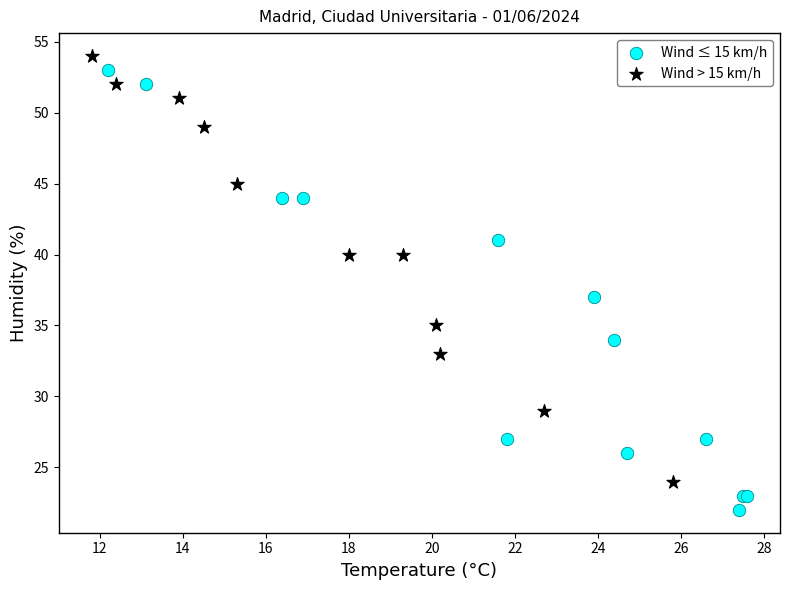

What are all the series names shown in the legend?

Wind ≤ 15 km/h, Wind > 15 km/h